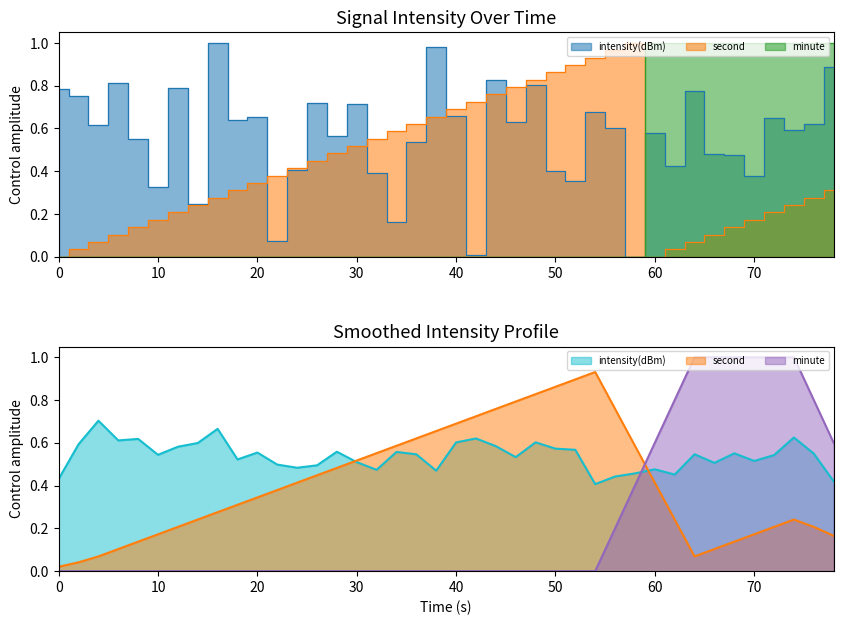

After their last crossing, which series has the higher values: intensity(dBm) or second?

intensity(dBm)